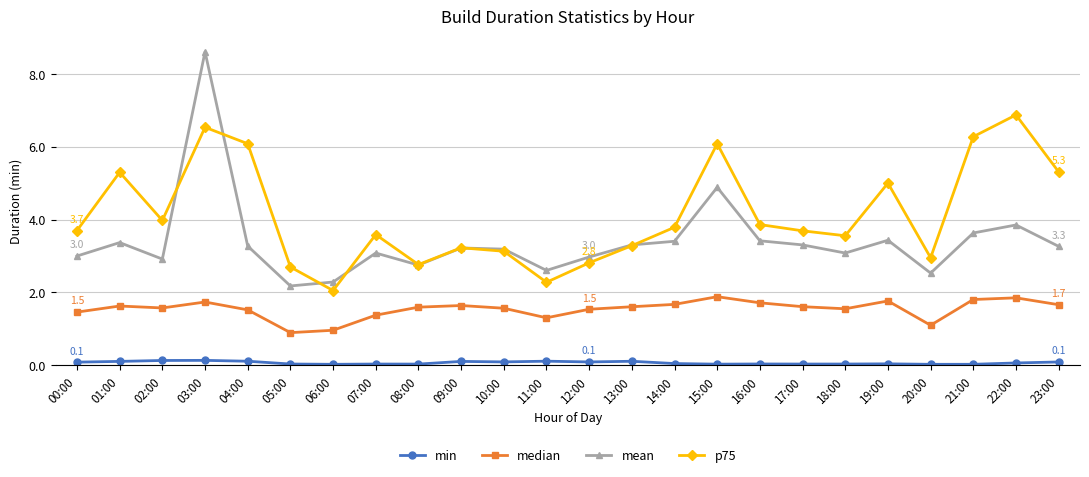

True or false: mean and p75 cross at least once.

True